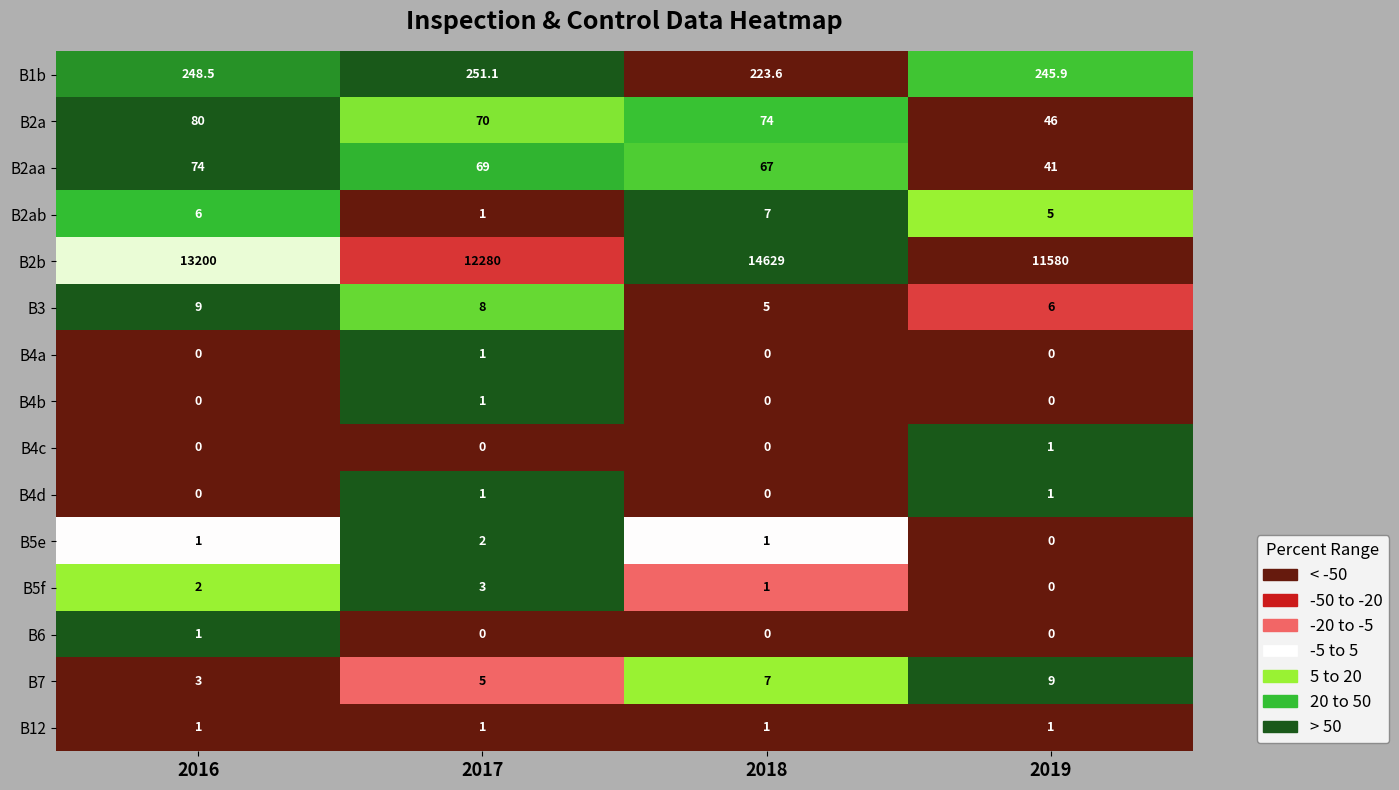

At which label does B2b reach its peak?

2018